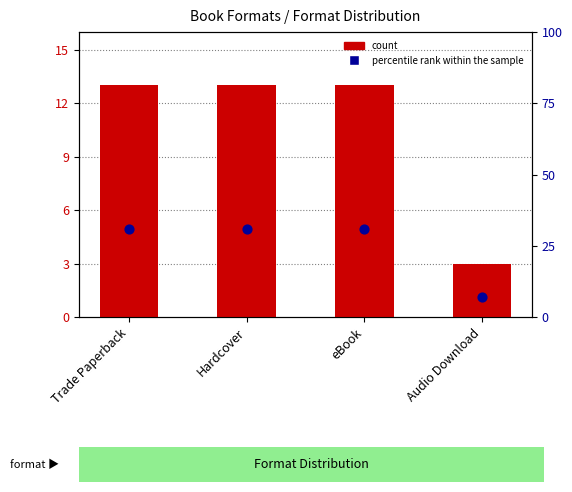

Is the value of percentile rank within the sample at Hardcover greater than the value of count at Trade Paperback?

Yes